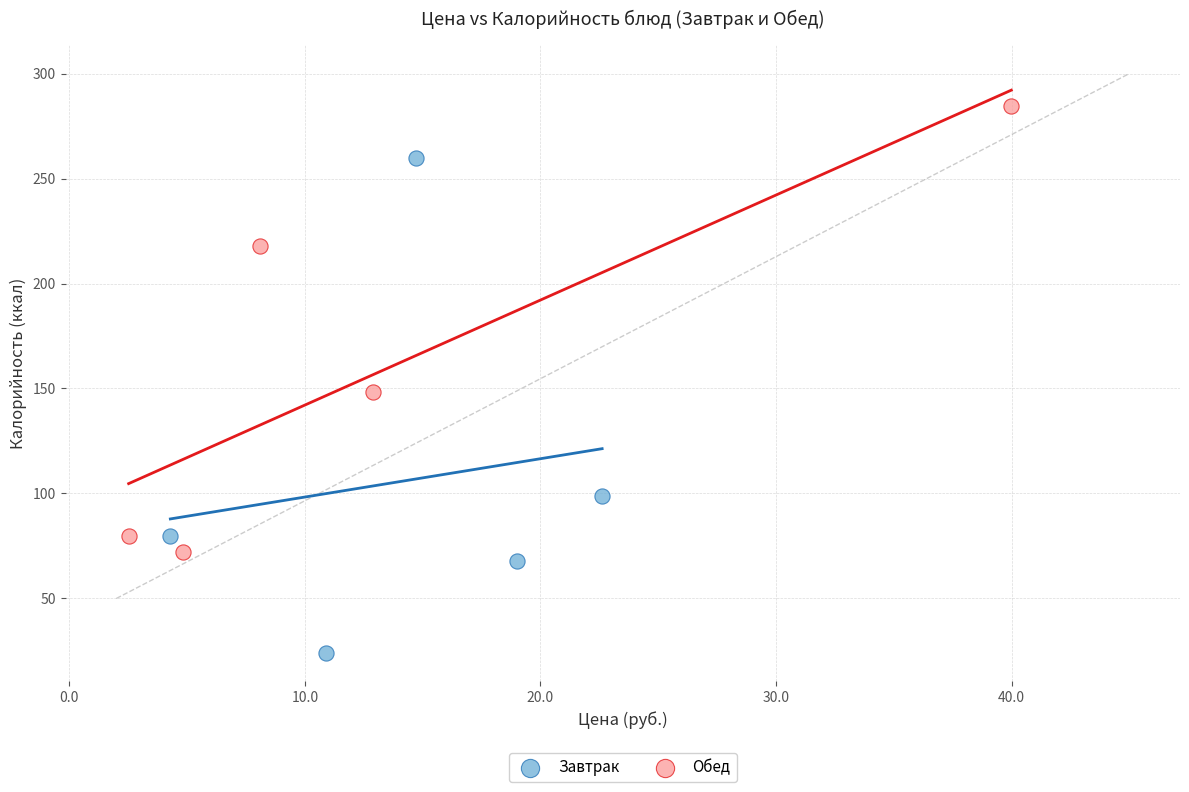

Which series contains the lowest Y value?

Завтрак